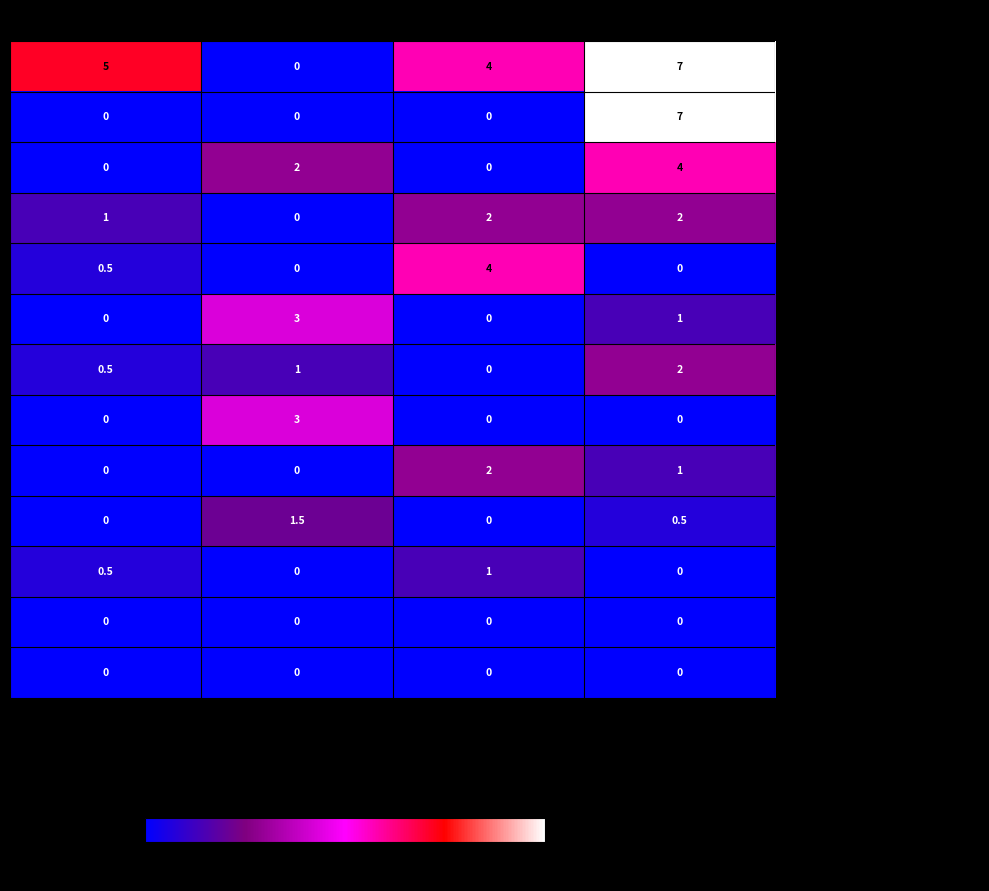

Count the - SIMION MARA-ELENA values in the range 0 to 2.

4